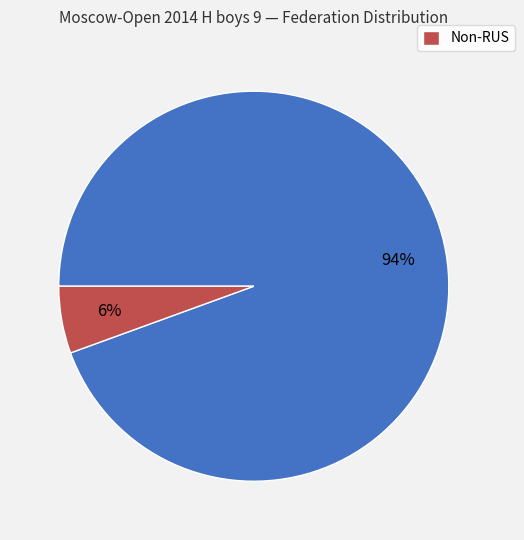

To the nearest percent, what is the average slice percentage?

50%